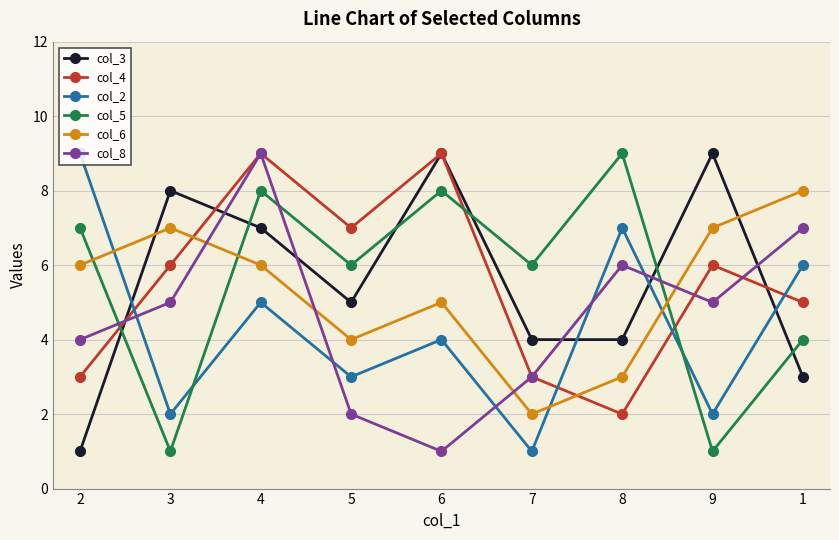

True or false: col_2 has more than 1 interior local peaks.

True